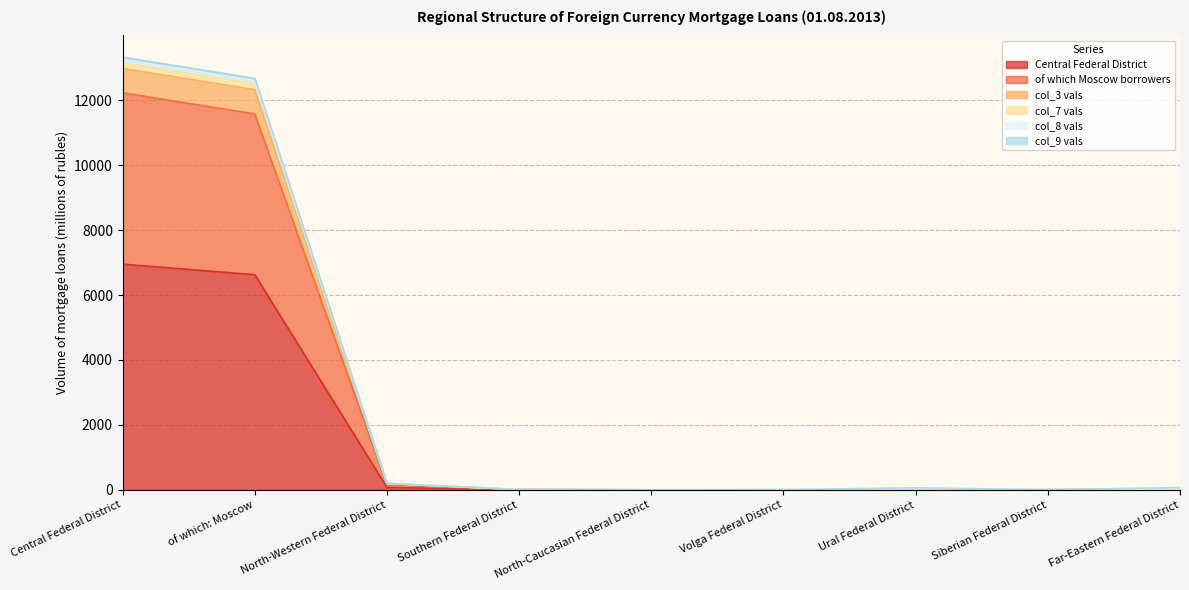

What is the difference between the maximum and minimum values in the Central Federal District series?

6950